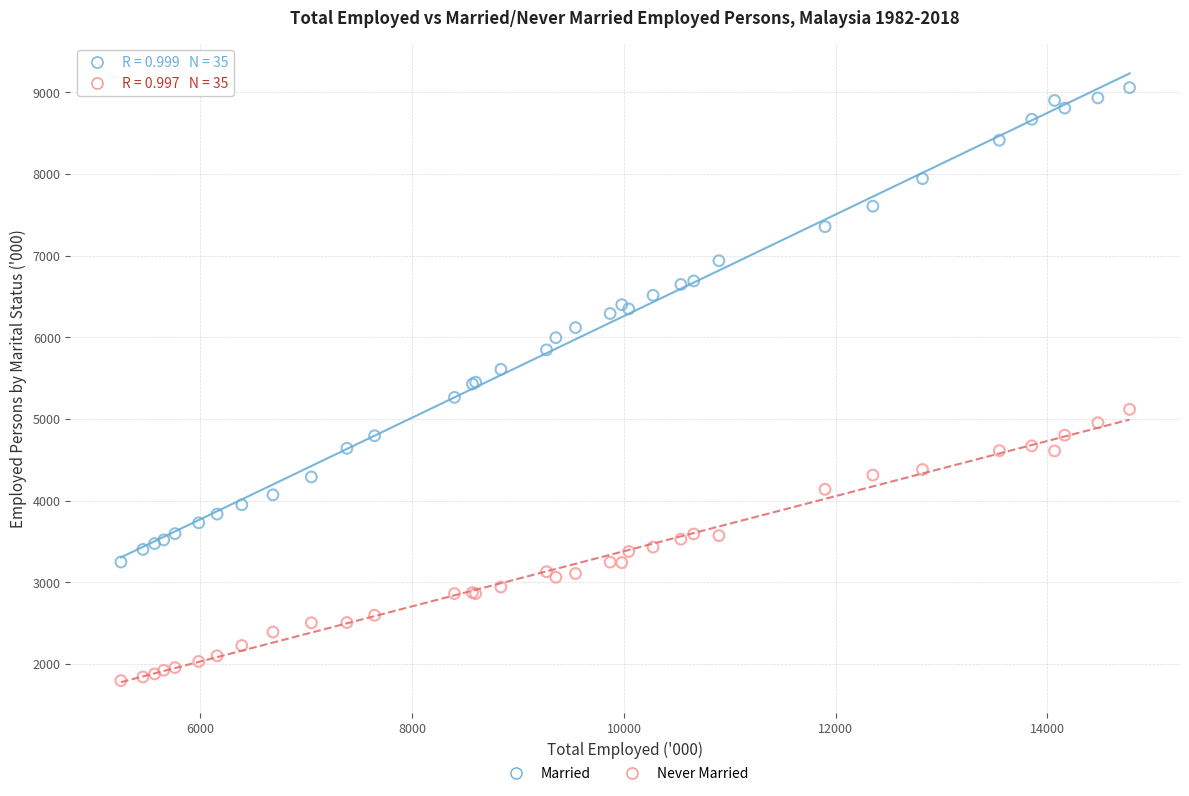

Which series has the largest Y range (max minus min)?

Married